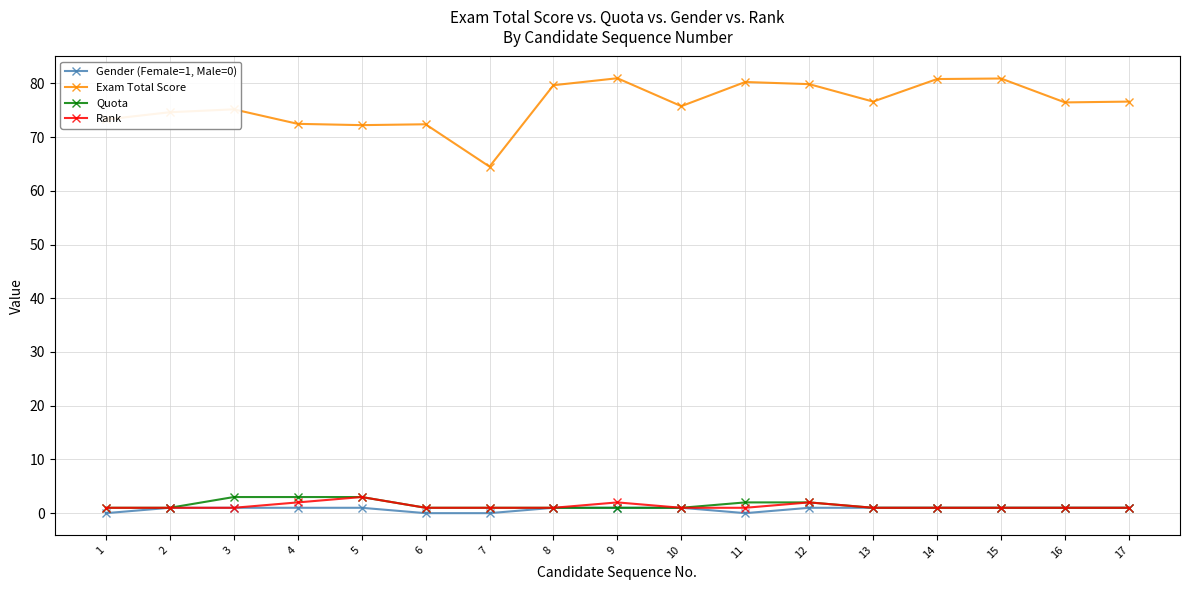

What is the difference between the maximum and second lowest values in the Exam Total Score series?

8.7